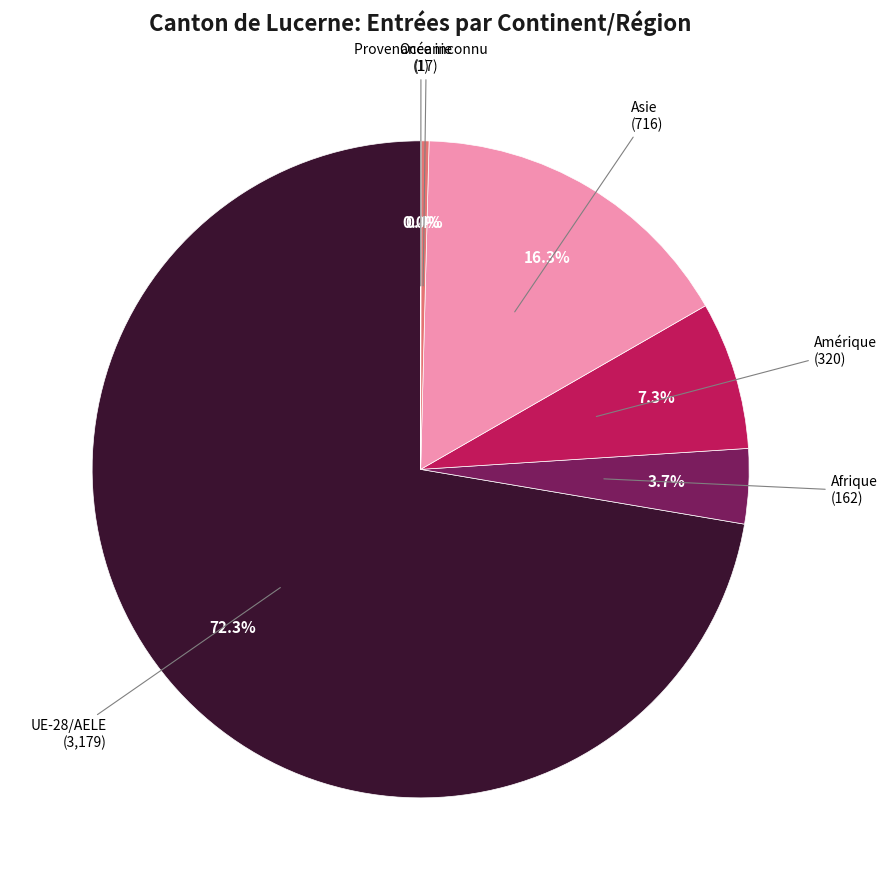

Does any single category account for the majority?

Yes